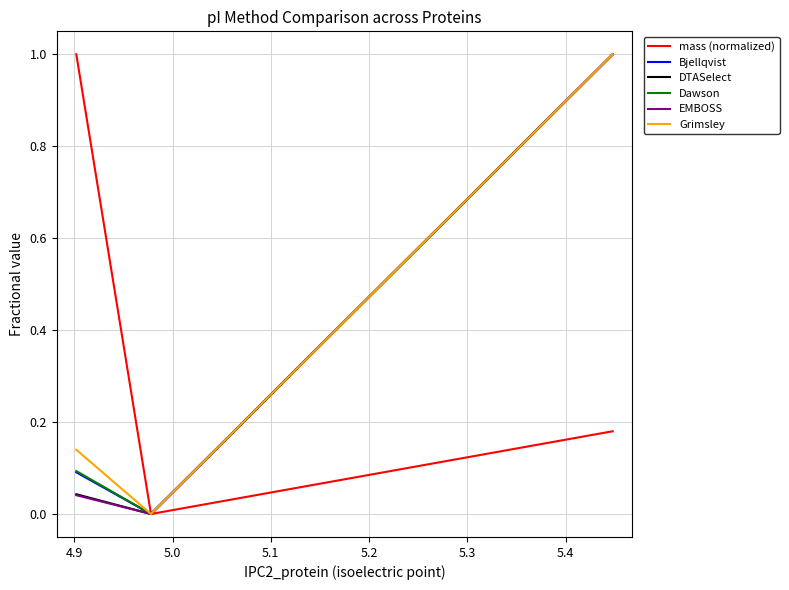

How many lines are shown in the chart?

6